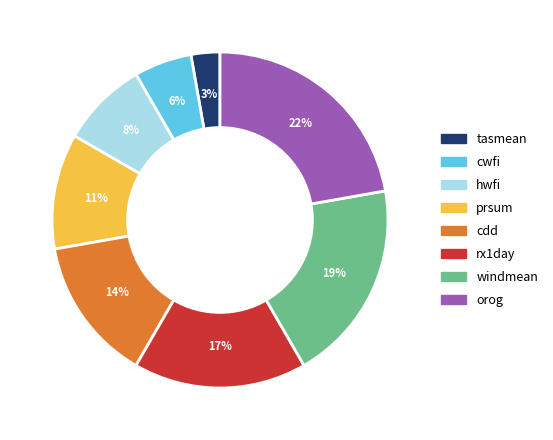

Is orog the majority of the pie?

No